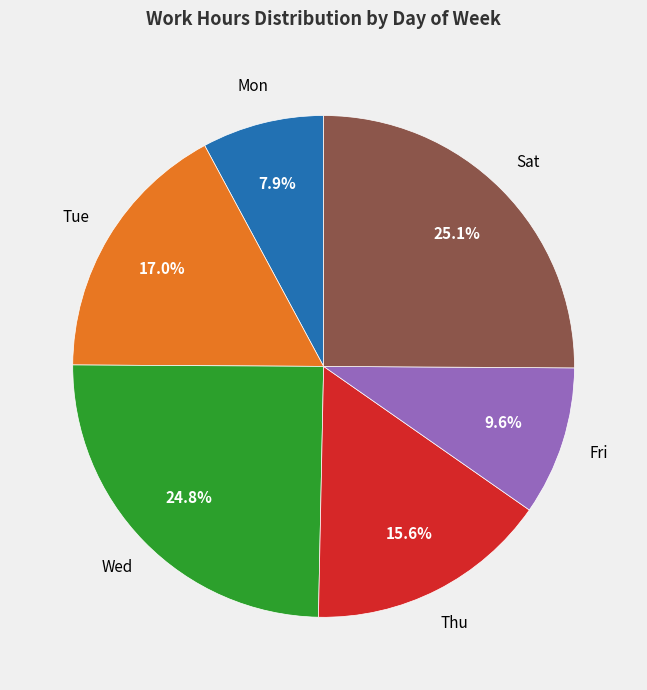

What is the total percentage of Thu and Sat?

40.7%